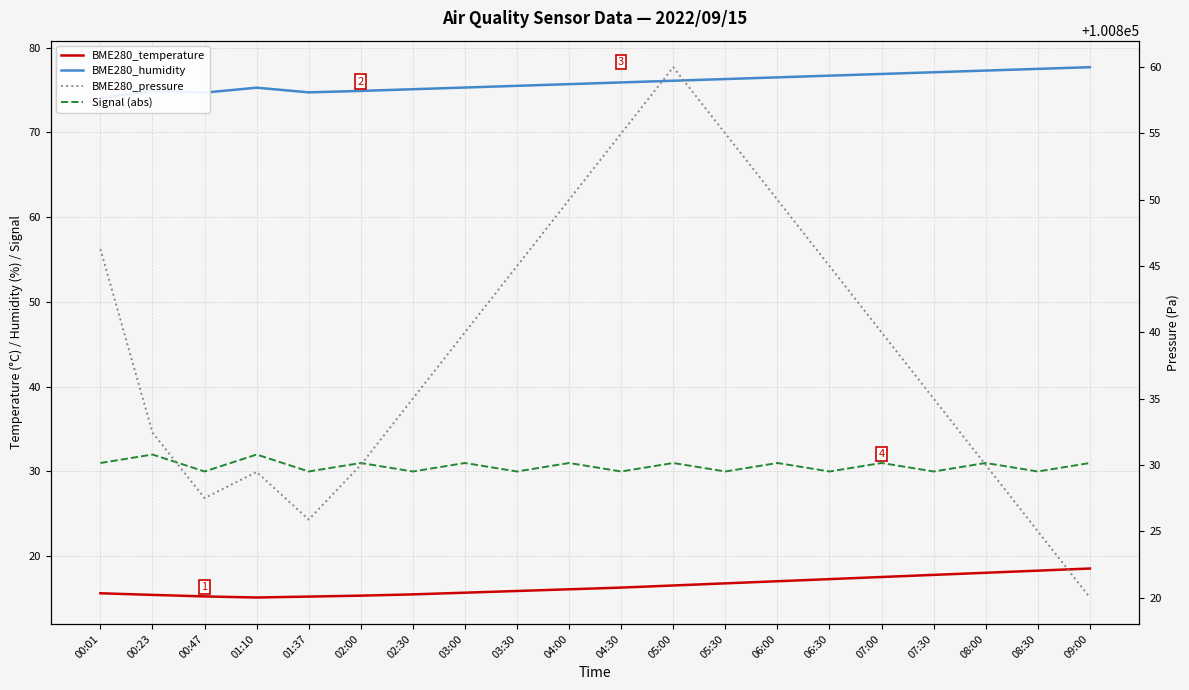

At which category does BME280_temperature reach its first local valley?

01:10